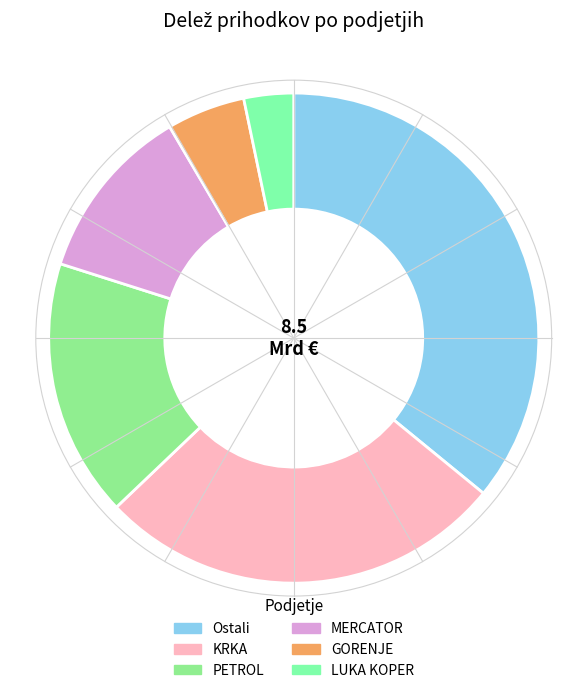

What percentage is the MERCATOR slice, to the nearest percent?

12%